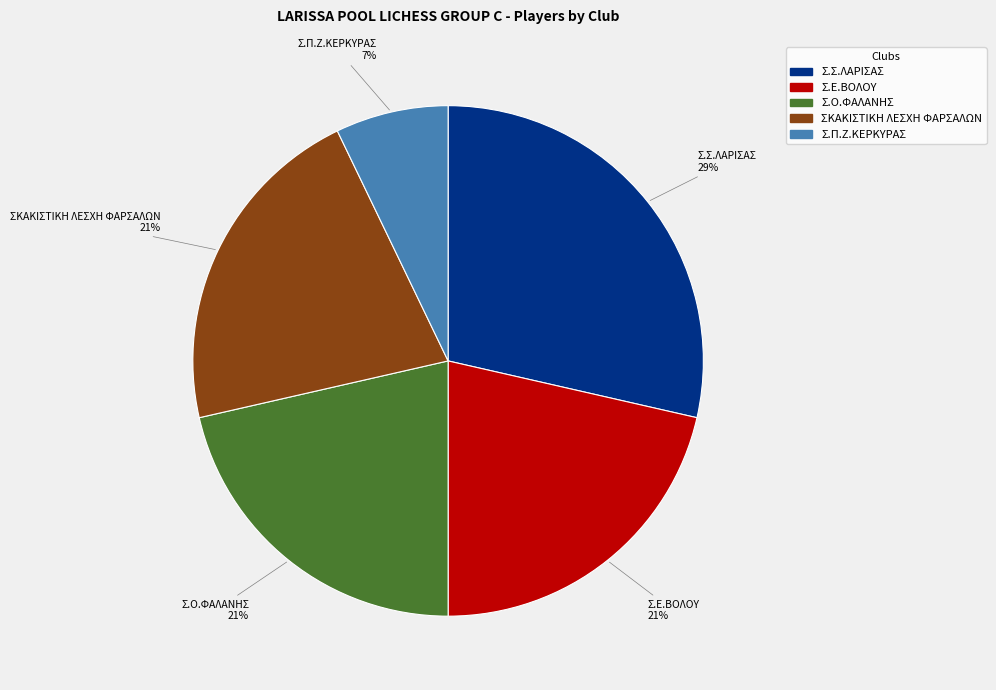

Is the sum of Σ.Ε.ΒΟΛΟΥ and Σ.Ο.ΦΑΛΑΝΗΣ greater than half?

No